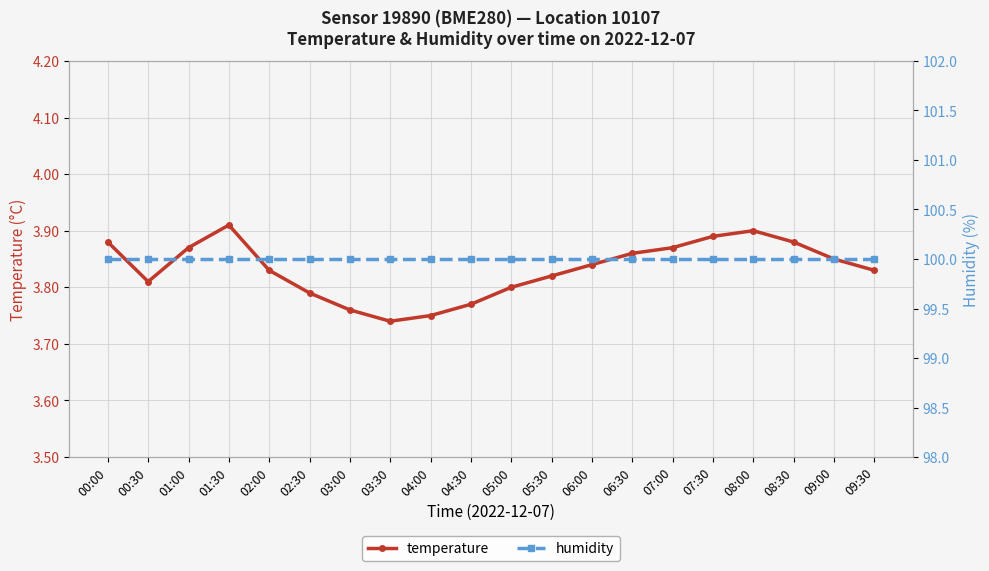

List the series in order of their peak value, lowest first.

temperature, humidity